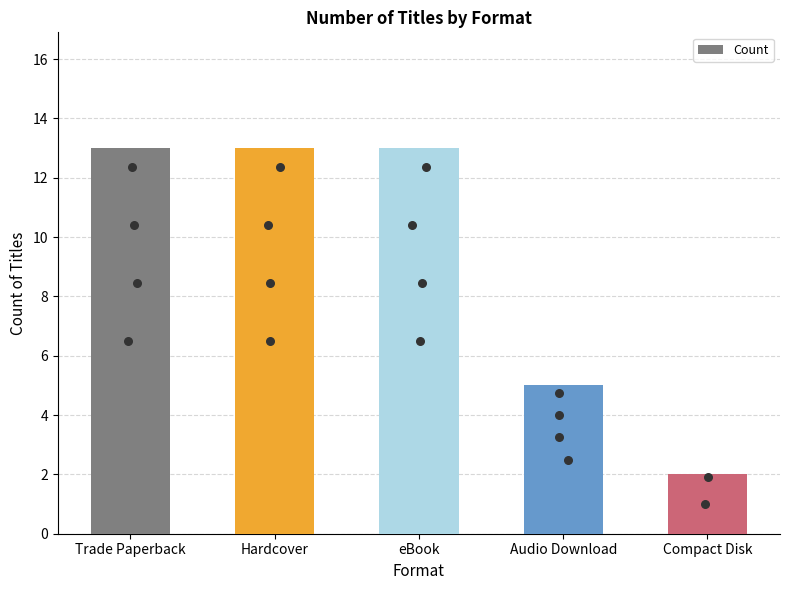

Approximately how many times larger is the value at Compact Disk compared to Audio Download?

0.4